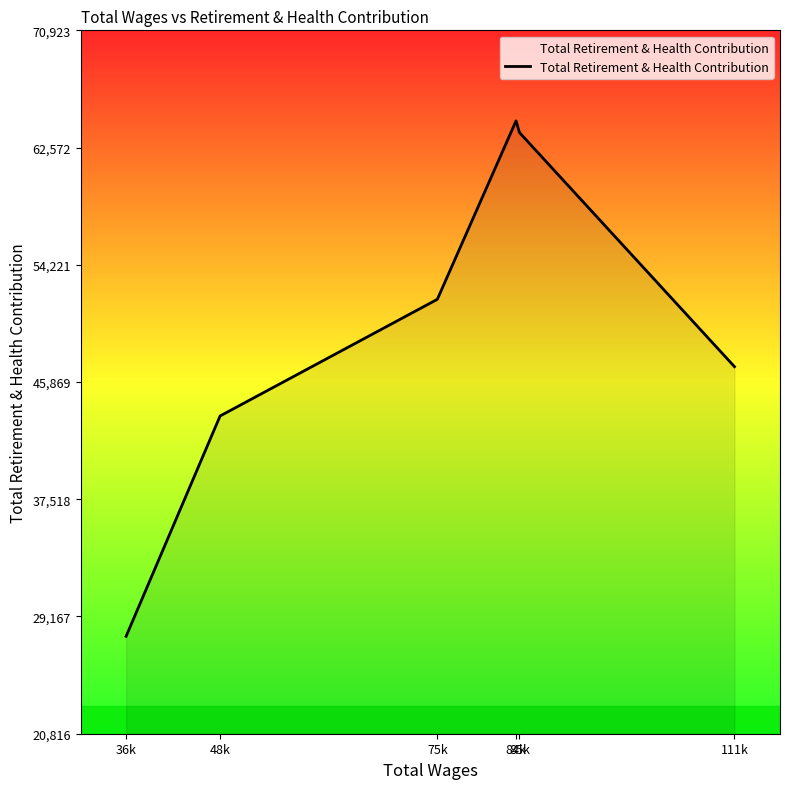

What is the sum of the values at 36k and 85k?

91395